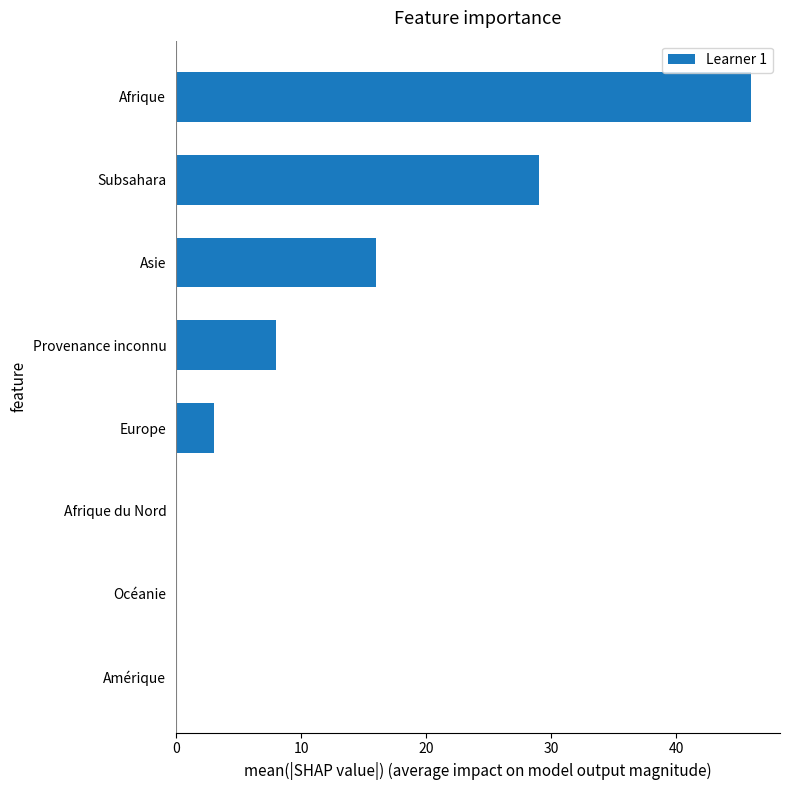

What is the change in value from Océanie to Asie?

+16